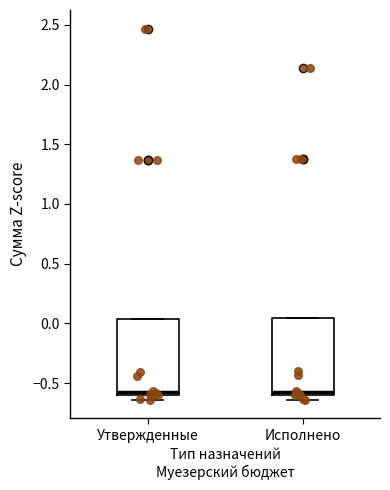

Reading left to right, transcribe this box plot: for each box, give where its median line is, the range the box spans, and where its two whiskers end, as read against the y-axis. The values are not printed on the chart, so give them approximately, as read against the axis.

Утвержденные: median -0.60 (just above the box's lower edge), box -0.60 to 0.05, whiskers -0.65 to 0.05
Исполнено: median -0.60 (just above the box's lower edge), box -0.60 to 0.05, whiskers -0.65 to 0.05